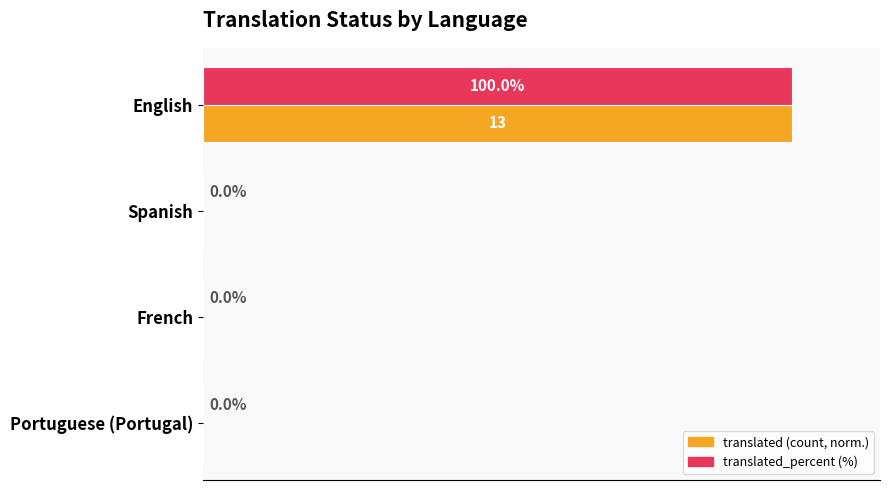

At which category does the chart reach its peak across all series?

English